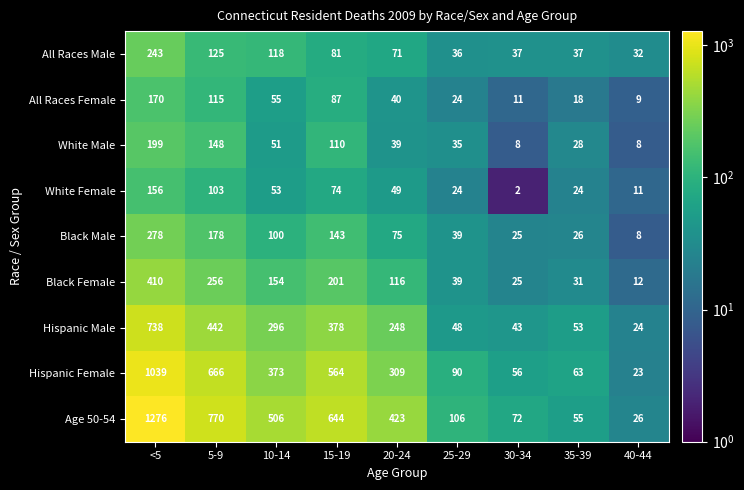

What is the approximate value of Black Female at 15-19?

201